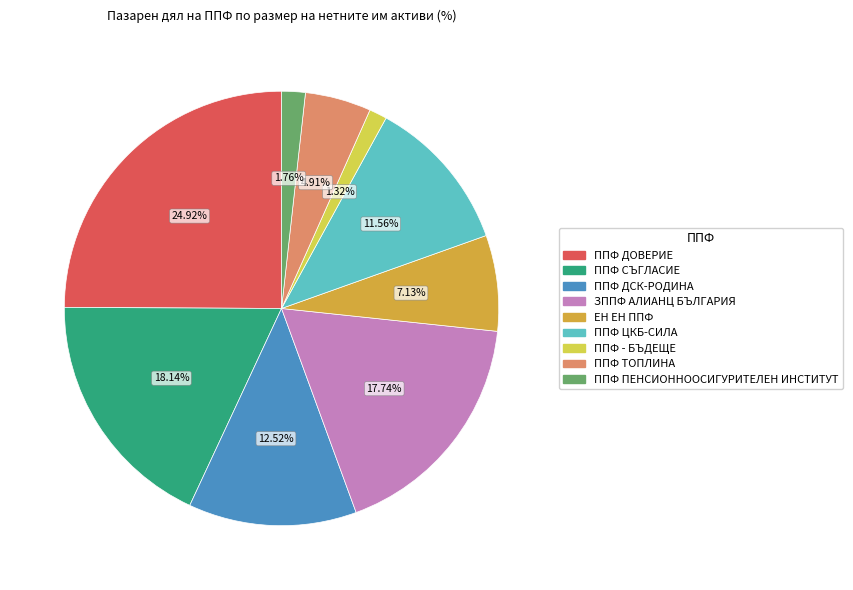

To the nearest percent, what portion does ЕН ЕН ППФ represent?

7%